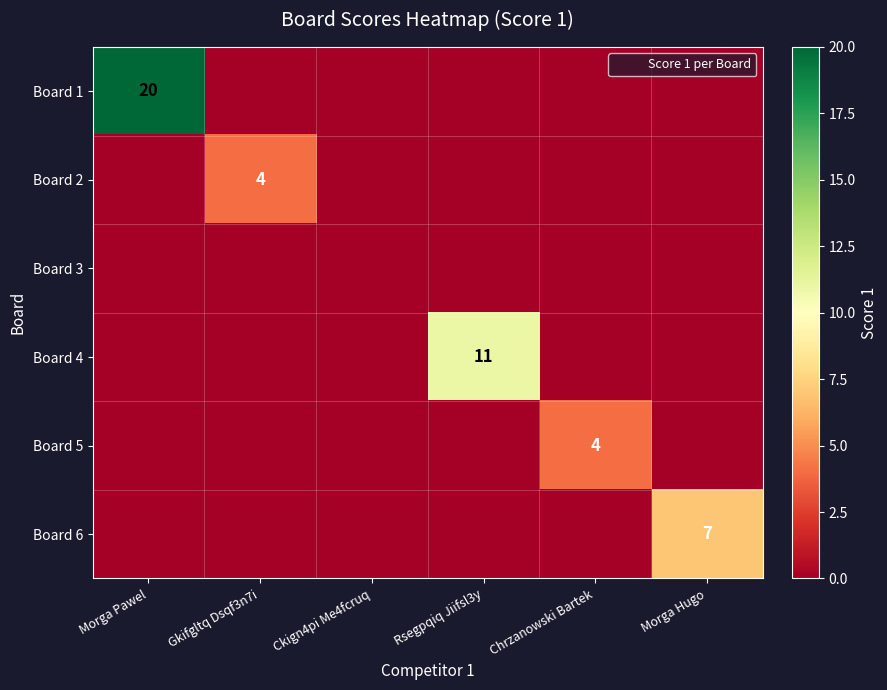

How many data points in Board 1 are above 0?

1